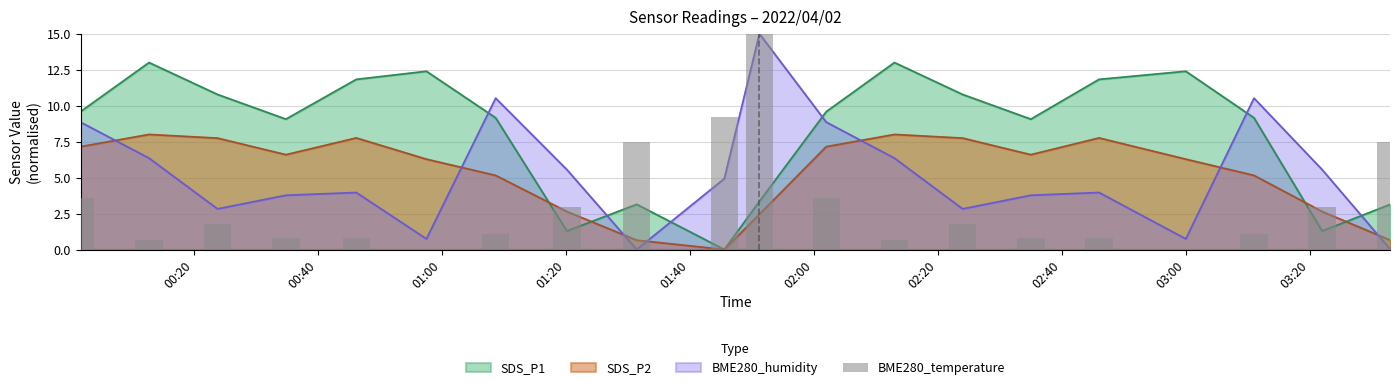

Are the bars horizontal?

No